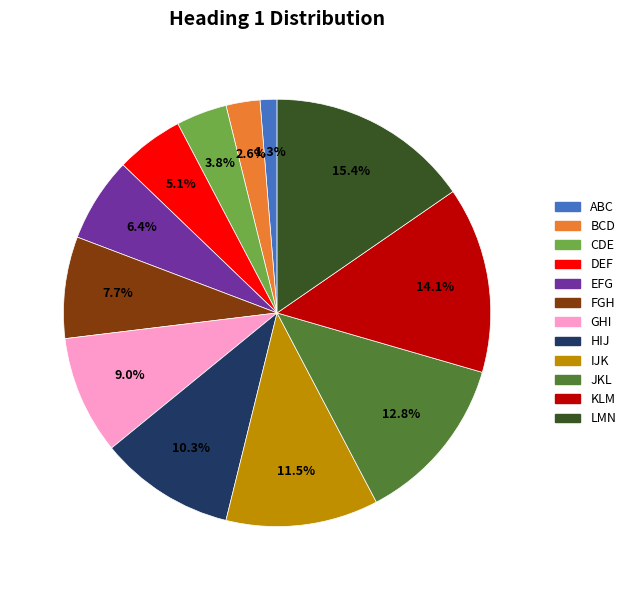

How much of the chart is everything except IJK?

88.5%